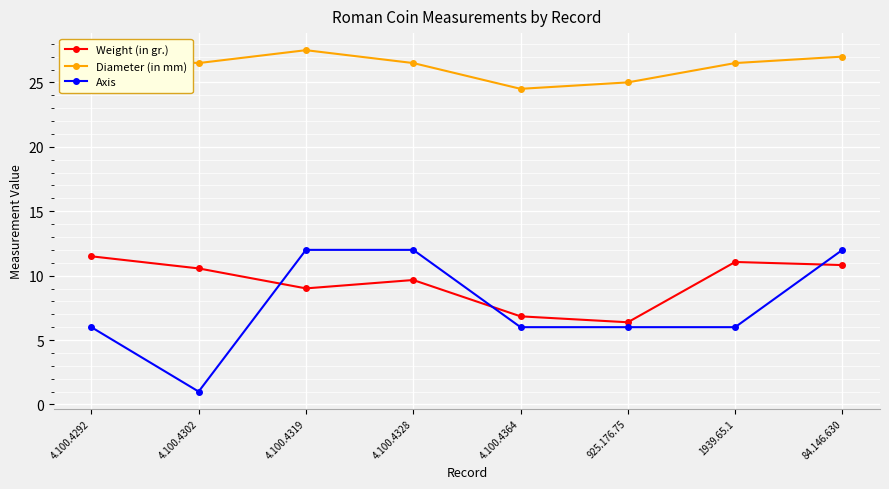

Between 925.176.75 and 1939.65.1, which series saw the biggest shift?

Weight (in gr.)